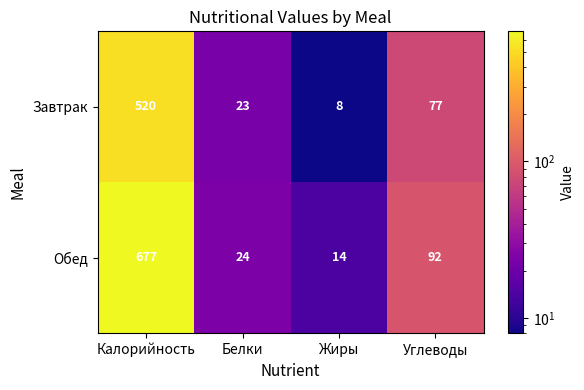

What is the sum of all Обед values?

807